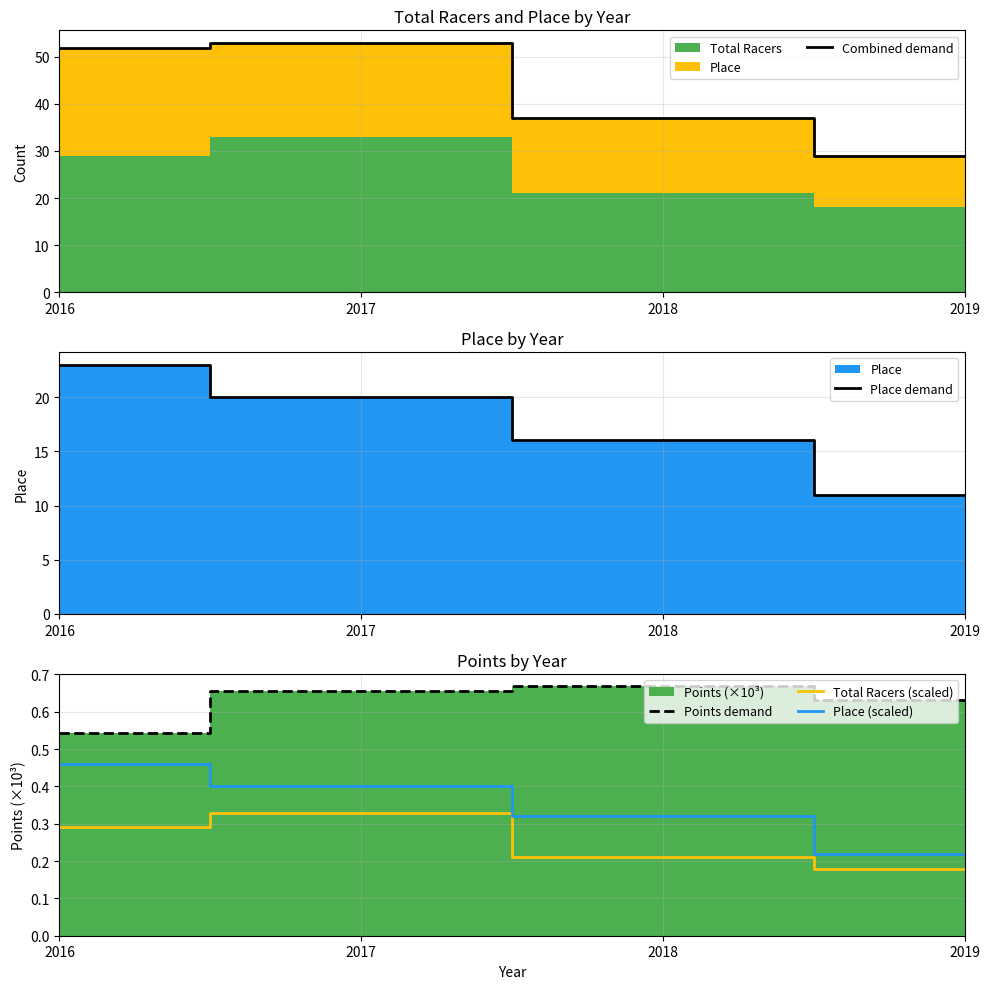

The Place (scaled) series shows 0.4 at 2017. True or false?

True